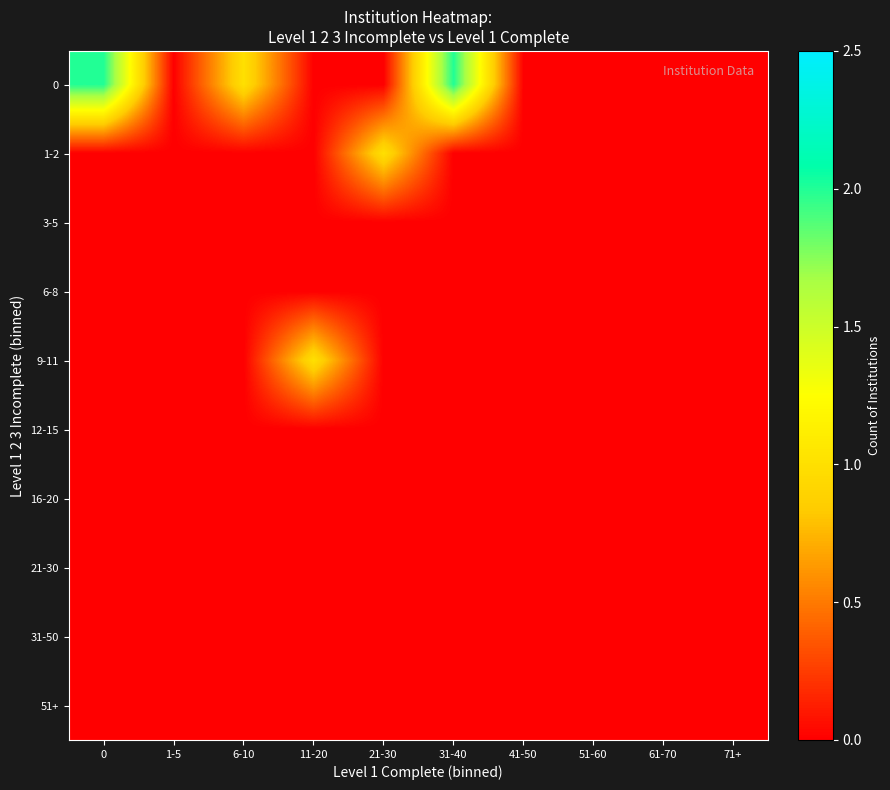

Rank the series by their maximum value, from lowest to highest.

3-5, 6-8, 12-15, 16-20, 21-30, 31-50, 51+, 1-2, 9-11, 0